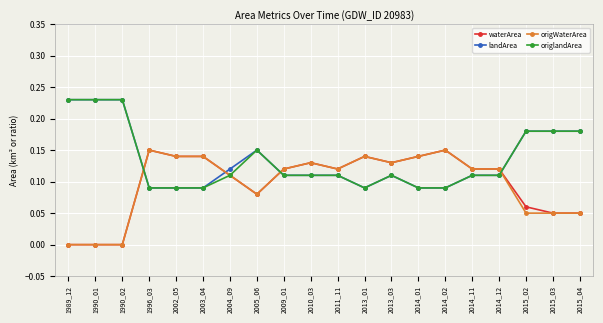

The value of landArea at 2014_01 is 0.2. True or false?

False